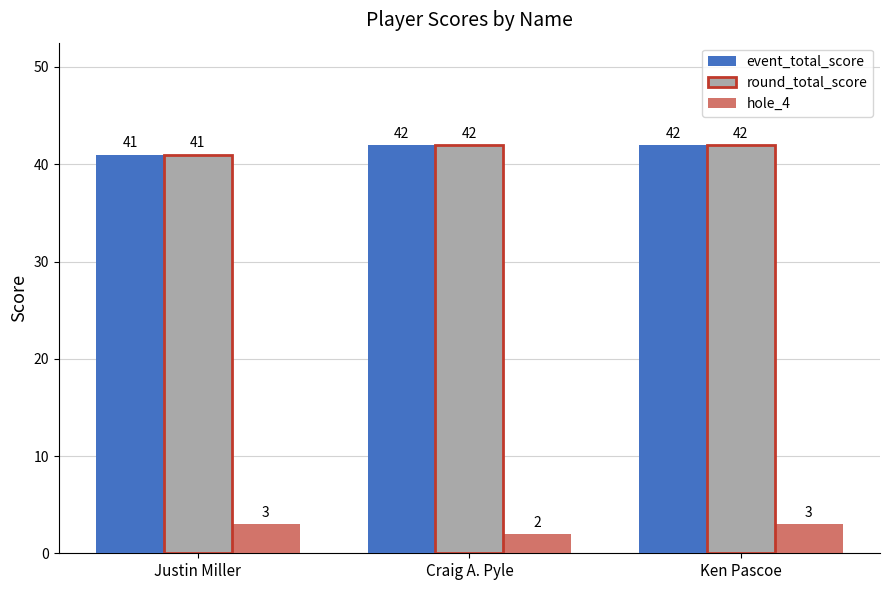

What is the sum of all hole_4 values?

8